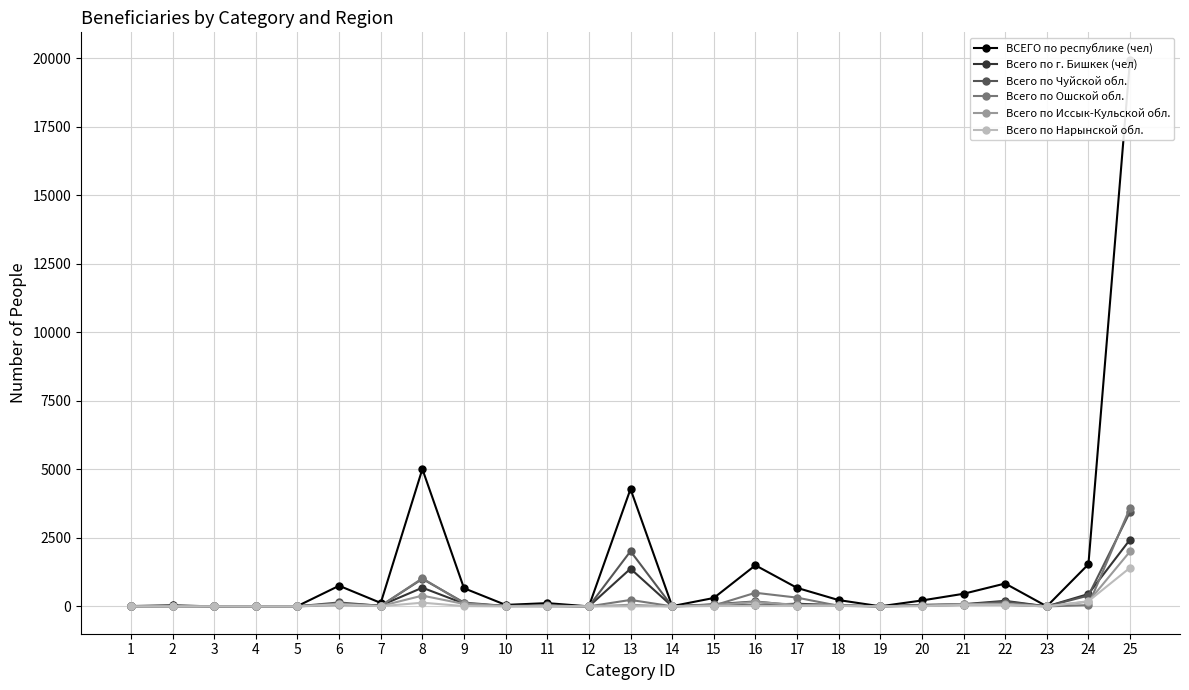

Which series has the largest total across all categories?

ВСЕГО по республике (чел)